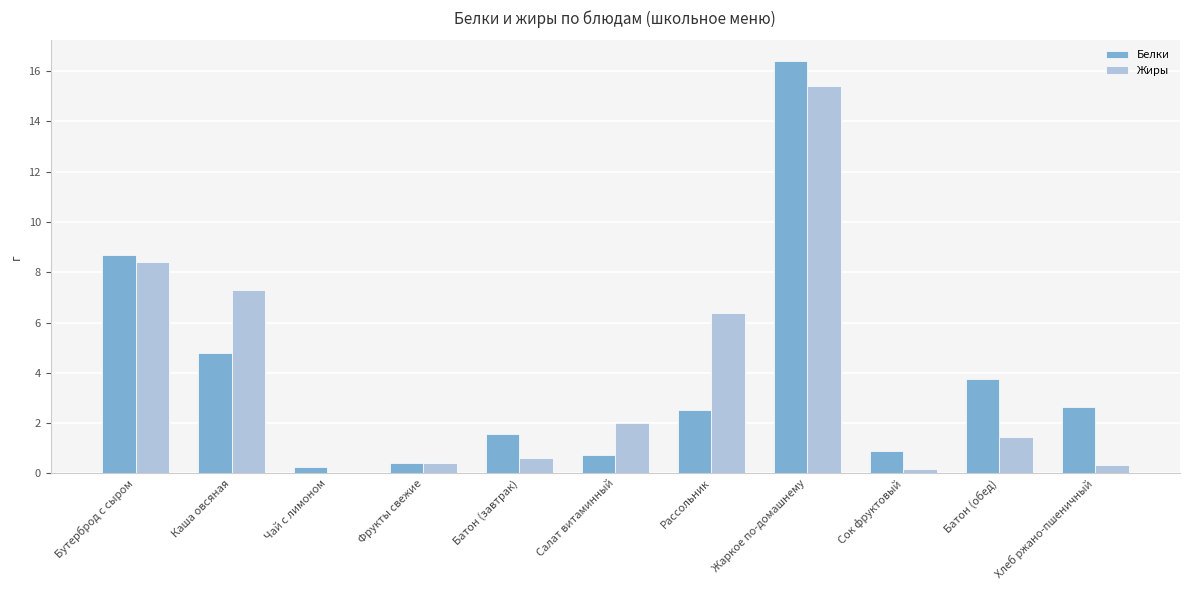

The value of Белки at Хлеб ржано-пшеничный is 0.6. True or false?

False